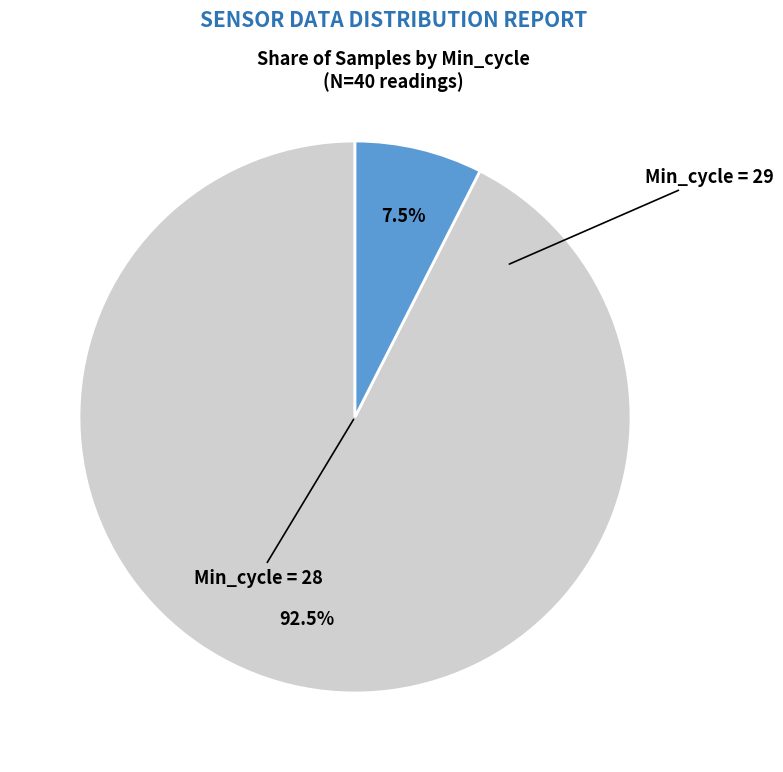

How many slices are in this pie chart?

2